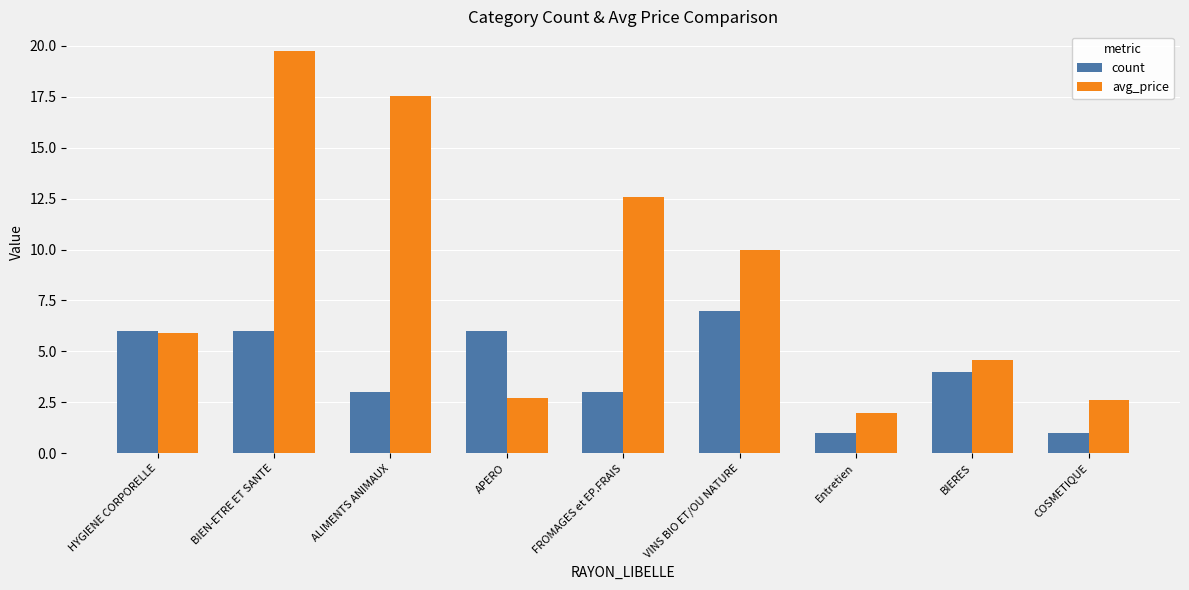

Reading left to right, transcribe all the data shown in this chart.

count: 6.0	6.0	3.0	6.0	3.0	7.0	1.0	4.0	1.0
avg_price: 5.9	19.7	17.5	2.7	12.6	10.0	2.0	4.6	2.6